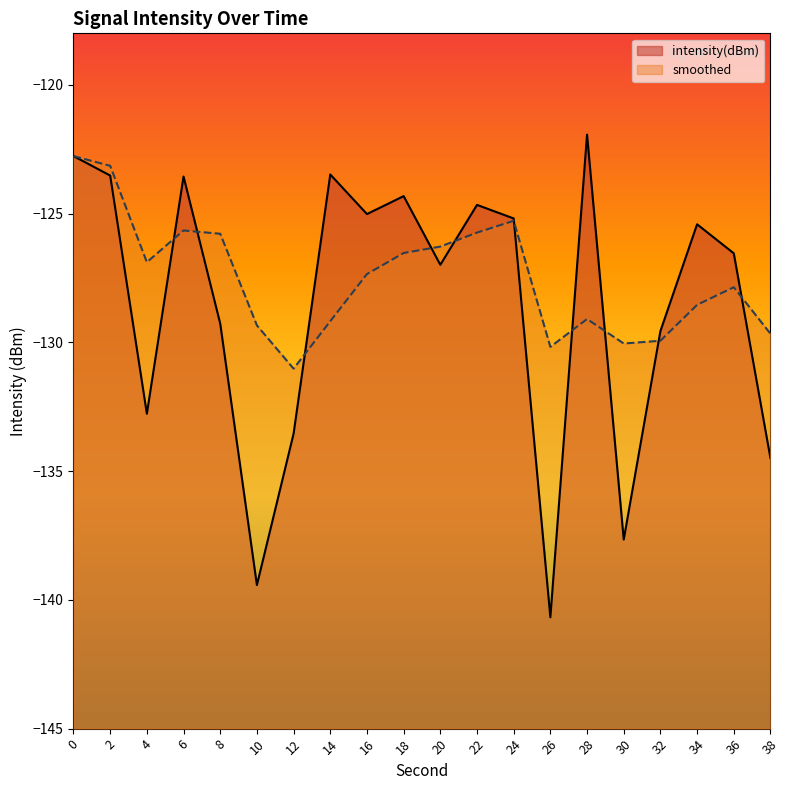

True or false: smoothed has more than 2 points higher than both neighbors.

True